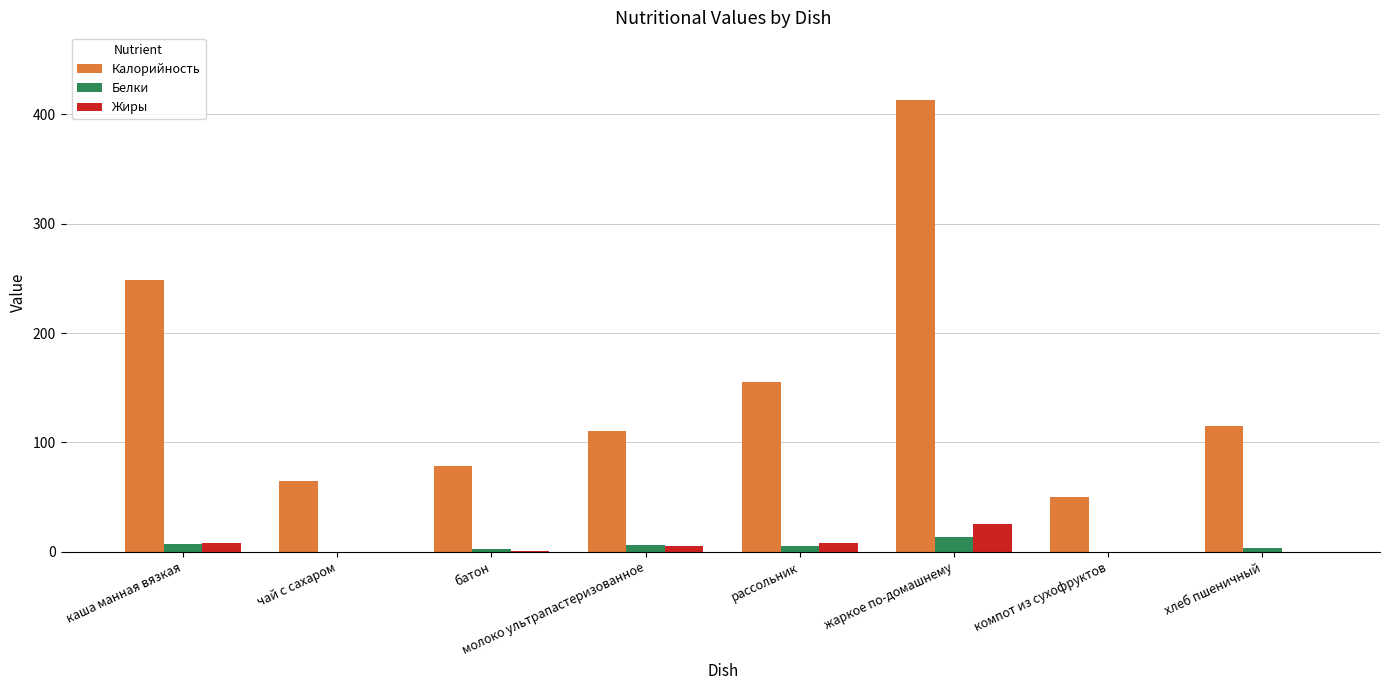

Is it true that Белки equals 3.7 at хлеб пшеничный?

True